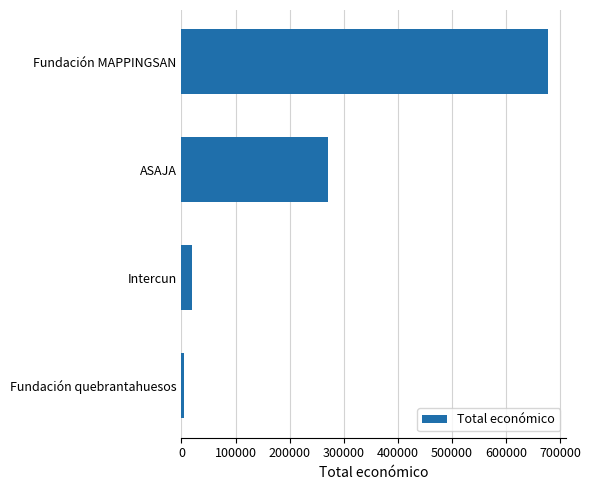

How many values are below 271552?

2